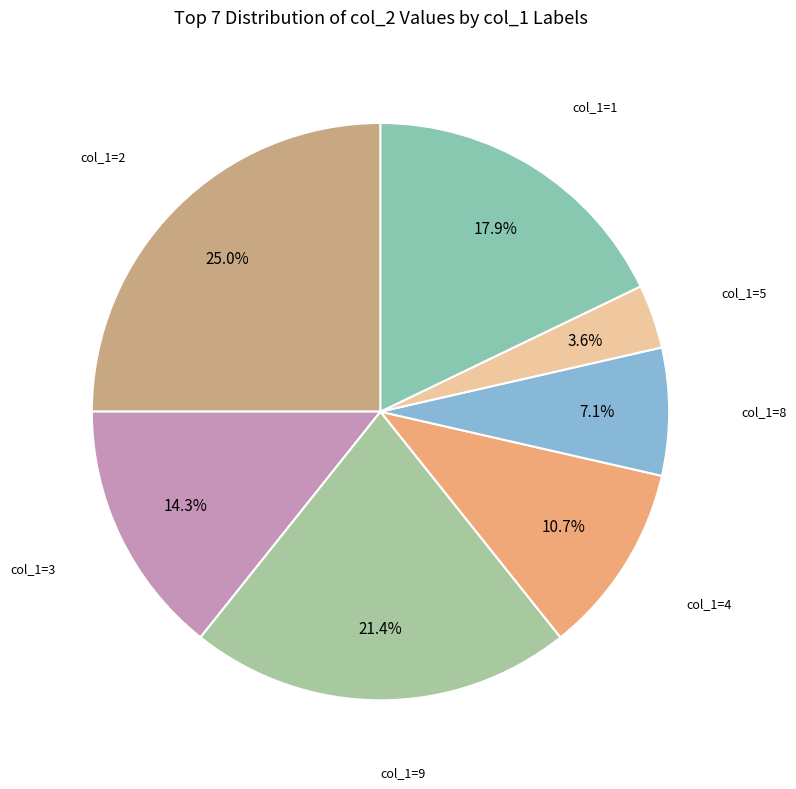

What percentage do col_1=8 and col_1=1 together represent?

25.0%